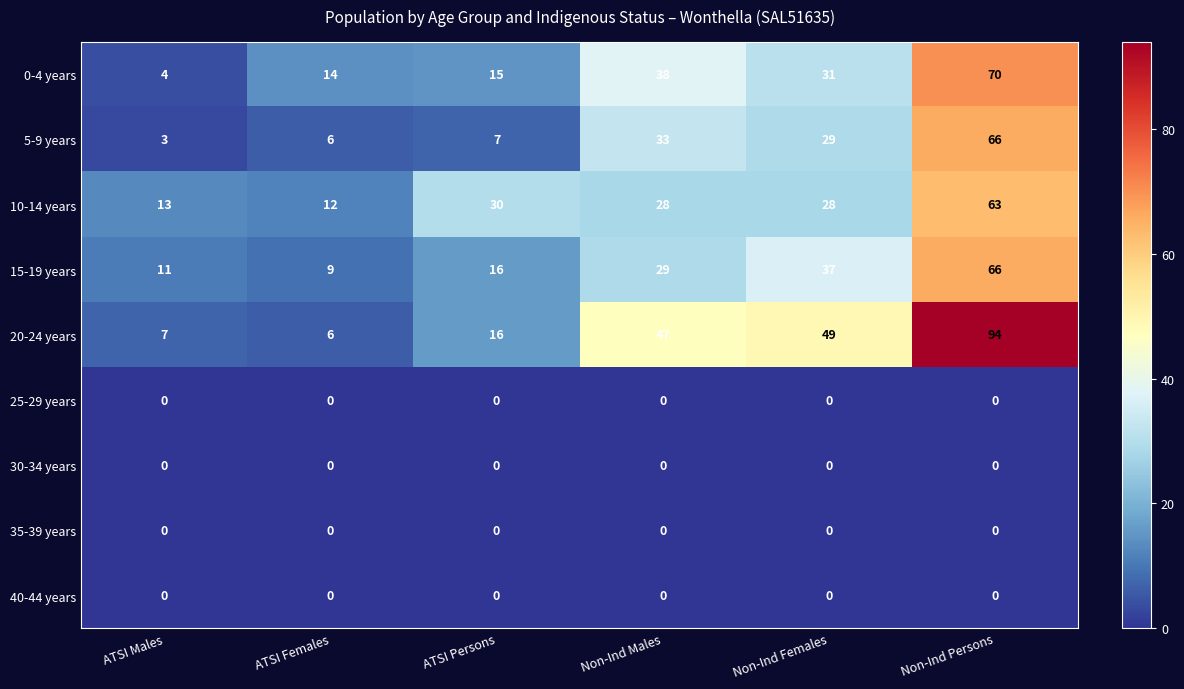

List the labels in order of 0-4 years value, smallest first.

ATSI Males, ATSI Females, ATSI Persons, Non-Ind Females, Non-Ind Males, Non-Ind Persons